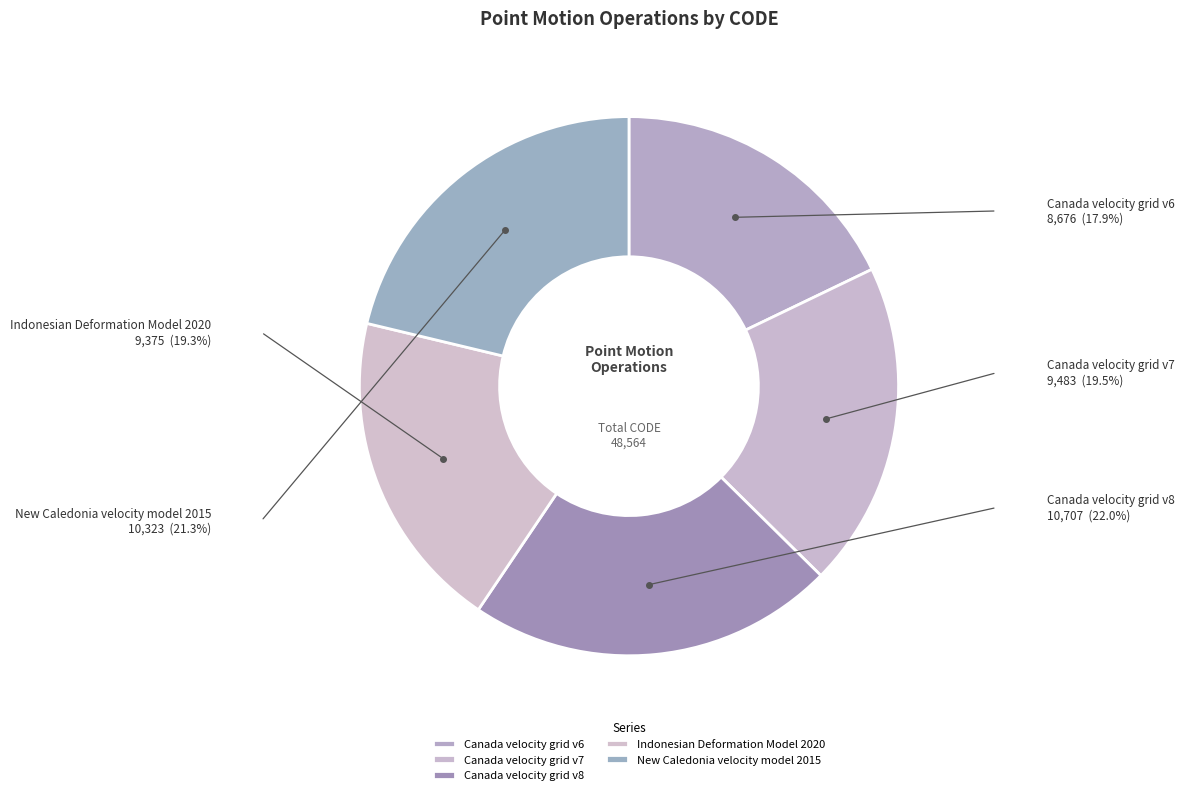

Between New Caledonia velocity model 2015 and Canada velocity grid v7, which is larger?

New Caledonia velocity model 2015